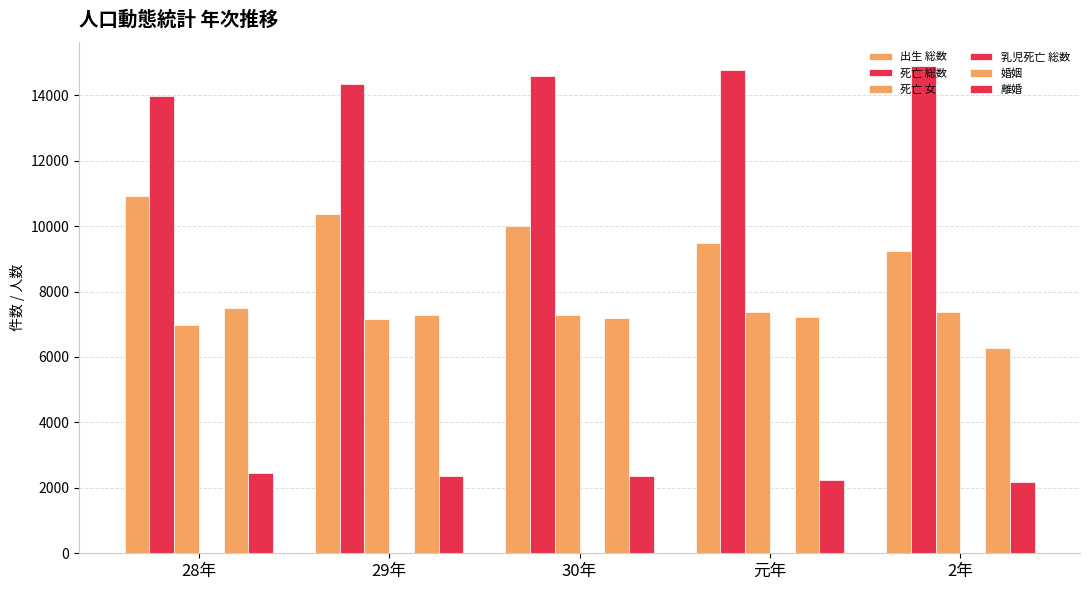

Reading right to left, what are all the values shown in this chart?

出生 総数: 9251	9495	9989	10374	10921
死亡 総数: 14880	14771	14602	14340	13966
死亡 女: 7376	7360	7268	7147	6978
乳児死亡 総数: 15	20	19	13	22
婚姻: 6270	7216	7184	7279	7511
離婚: 2182	2251	2368	2354	2460